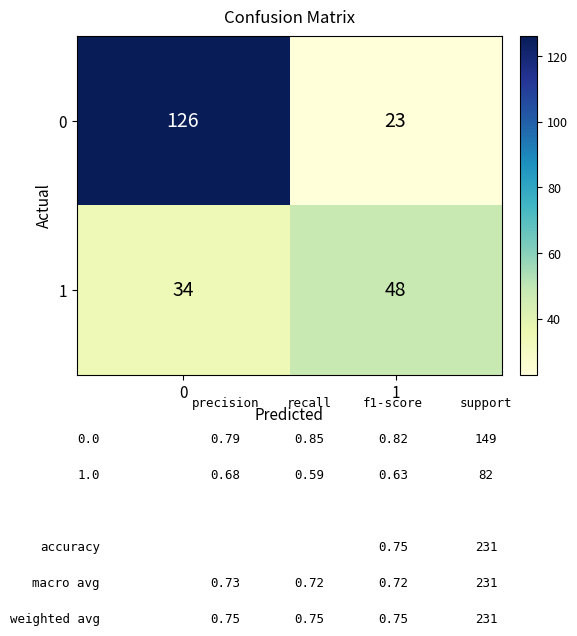

At how many categories does at least one series exceed 49?

1